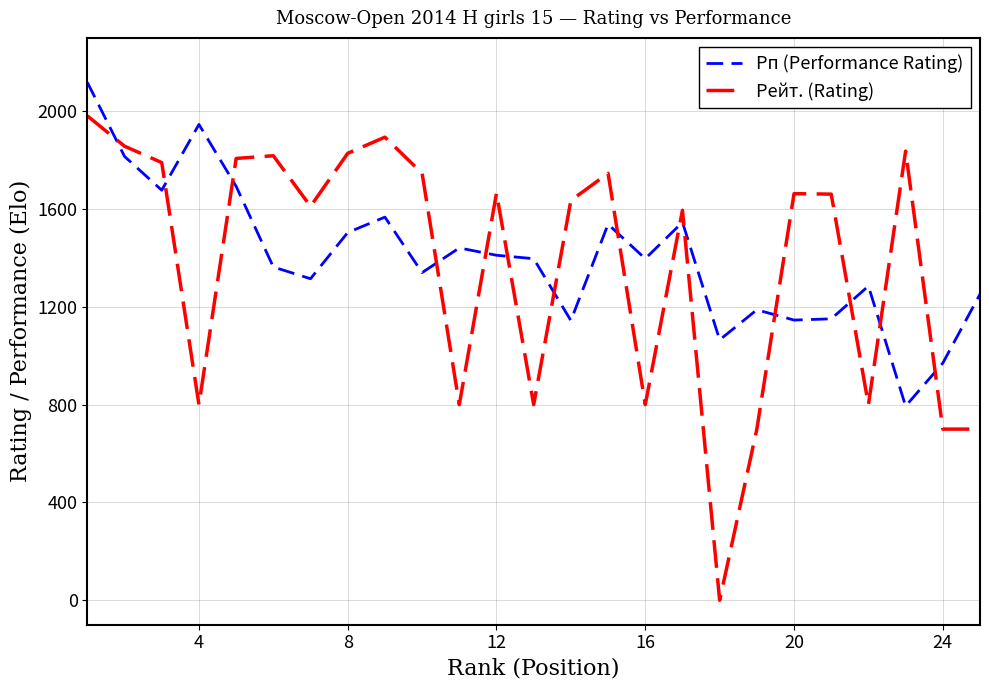

Which series has the widest spread of values?

Рейт. (Rating)